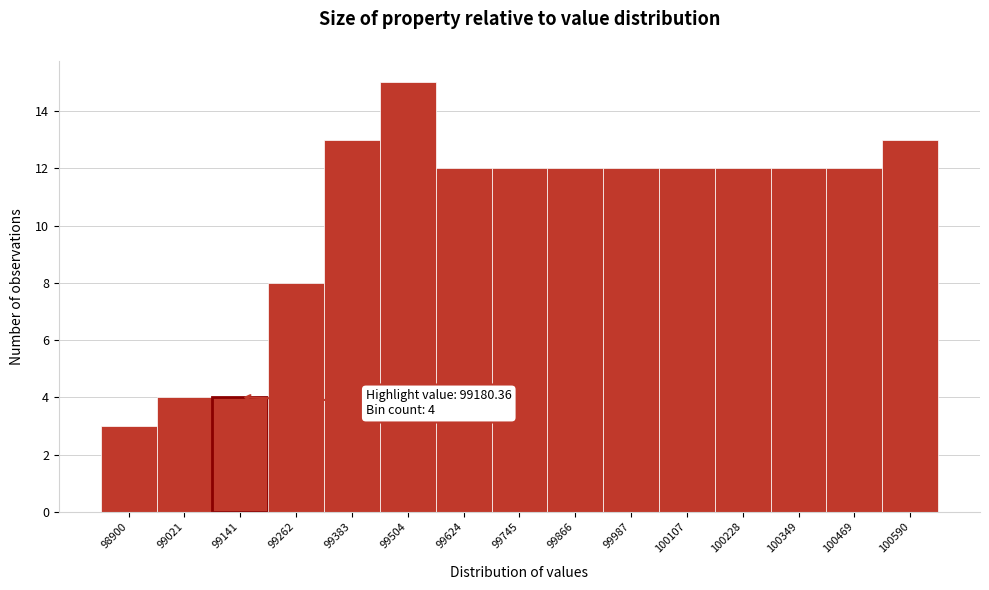

Which range on the x-axis has the tallest bar?

99440 to 99560